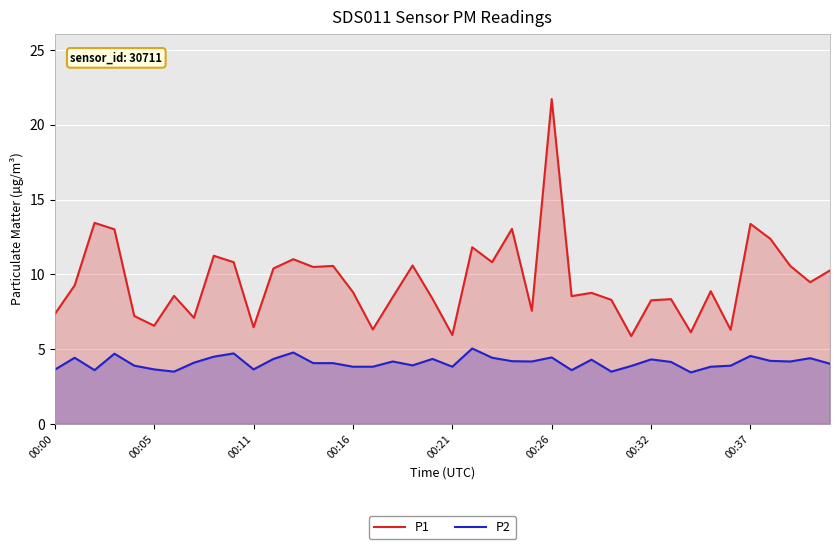

What is the smallest value displayed?

3.5